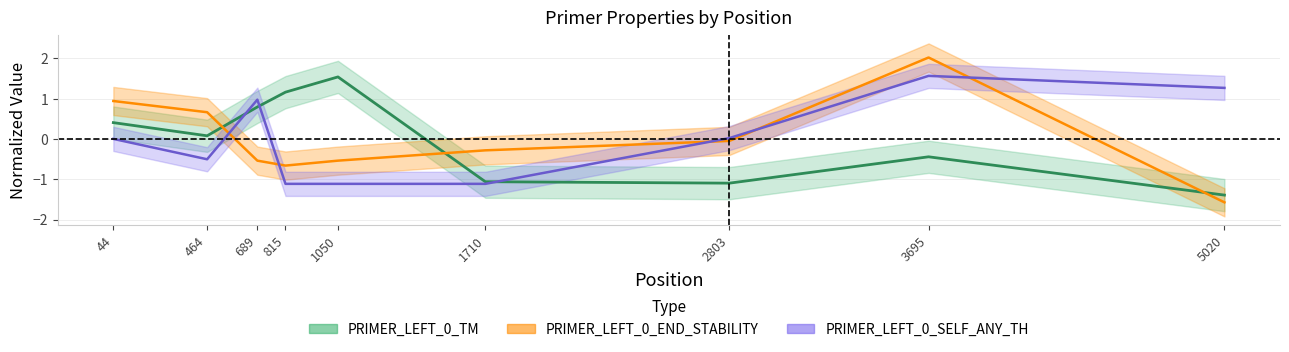

What is the value of the PRIMER_LEFT_0_END_STABILITY point at the 2nd from the left?

0.7